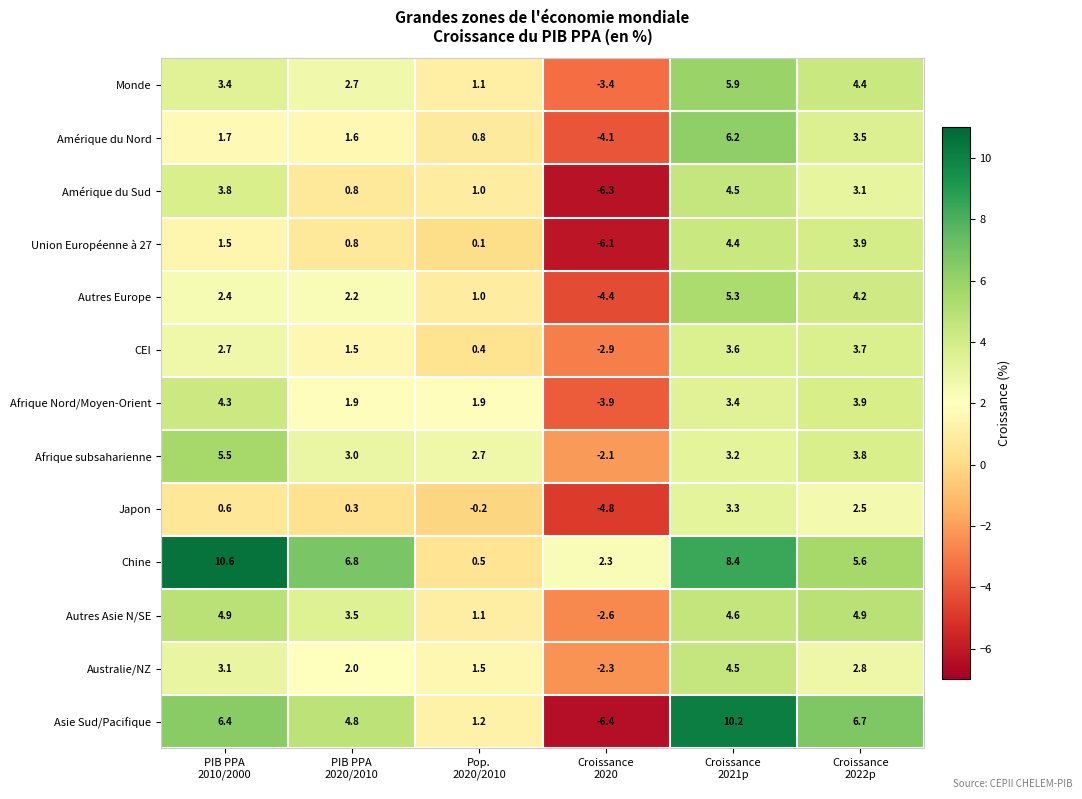

Which series has the largest total across all categories?

Chine